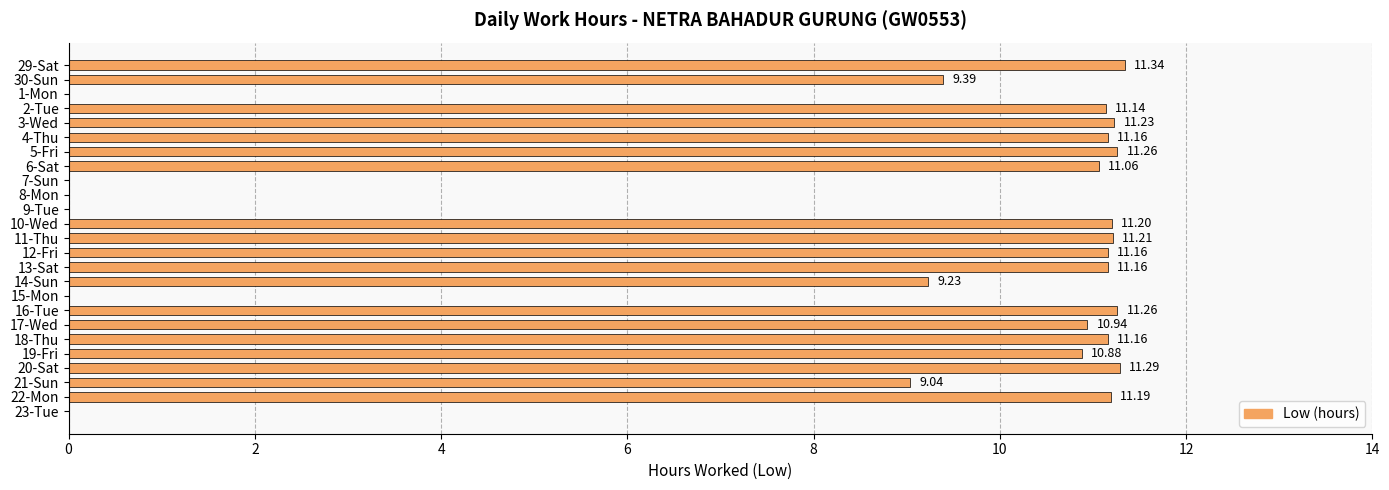

Approximately how many times larger is the value at 2-Tue compared to 5-Fri?

1.0